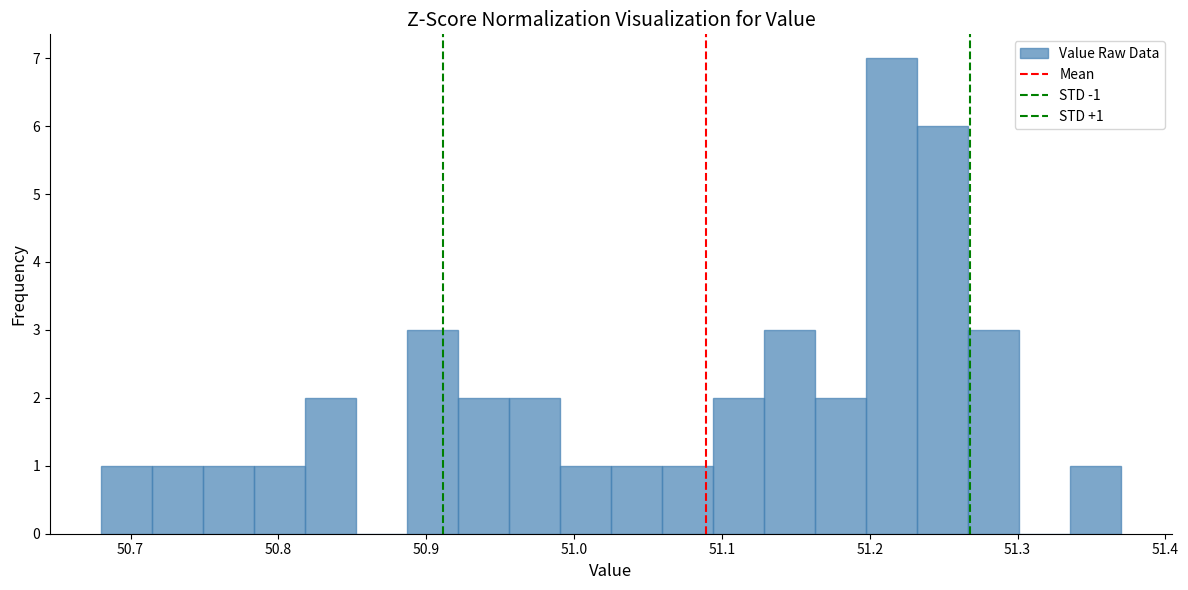

Around what value on the x-axis is the tallest bar? Give the approximate position of its centre, as read against the axis.

51.21